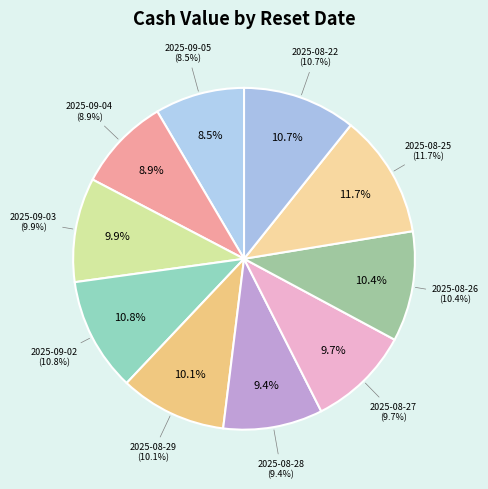

To the nearest percent, what is the difference between the largest and smallest slice percentages?

3%